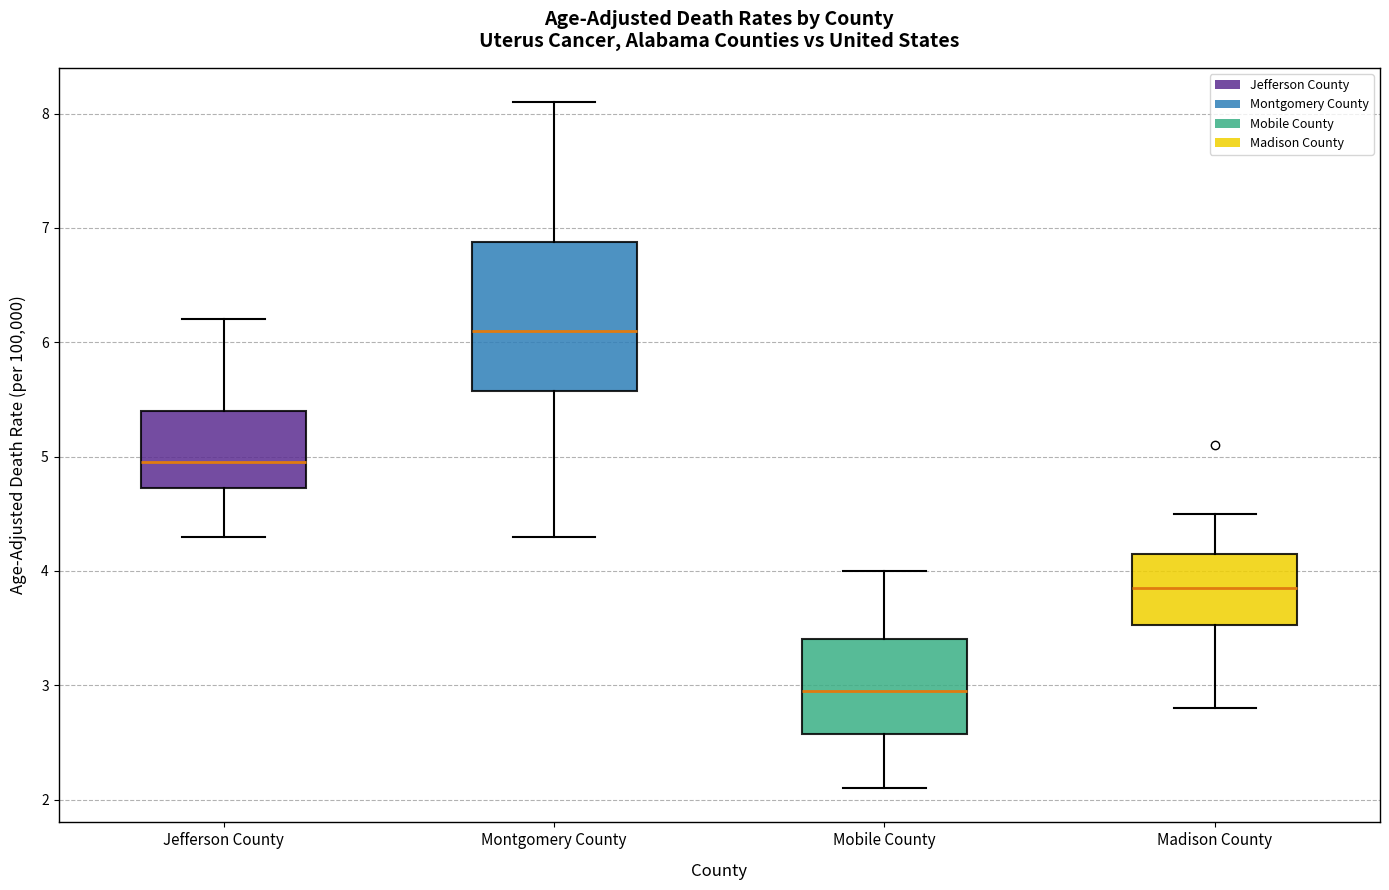

Comparing the boxes themselves (not the whiskers), which one is the tallest?

Montgomery County